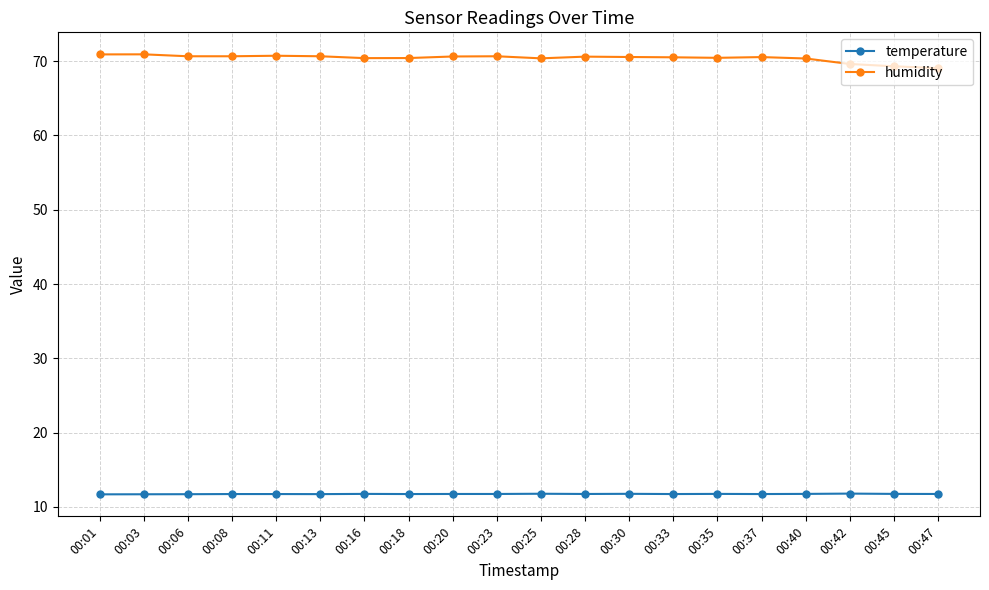

How many data points in humidity are less than 70?

3